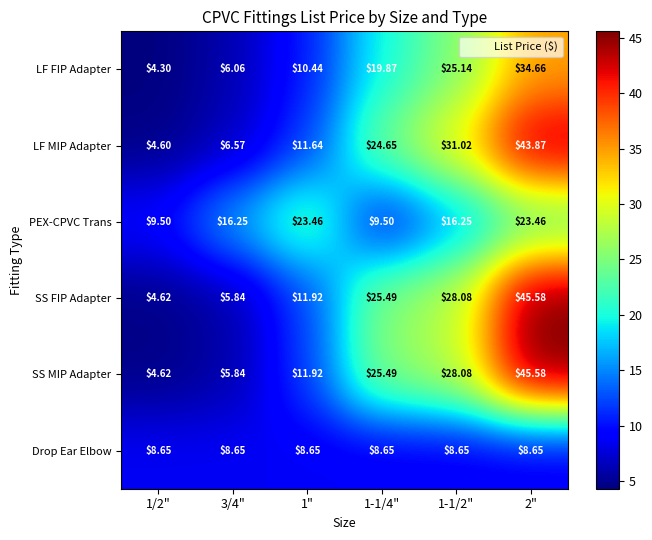

Which series has the largest total across all categories?

LF MIP Adapter